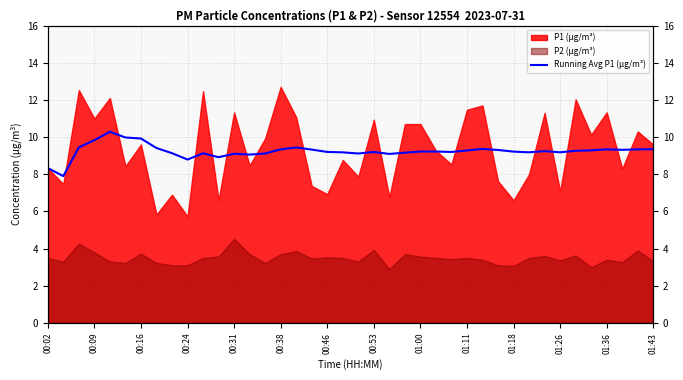

Reading right to left, what are all the values shown in this chart?

9.3	9.3	9.3	9.3	9.3	9.3	9.2	9.2	9.2	9.2	9.3	9.4	9.3	9.2	9.2	9.2	9.2	9.1	9.2	9.1	9.2	9.2	9.3	9.4	9.3	9.1	9.1	9.1	8.9	9.1	8.8	9.1	9.4	9.9	10.0	10.3	9.8	9.4	7.9	8.3